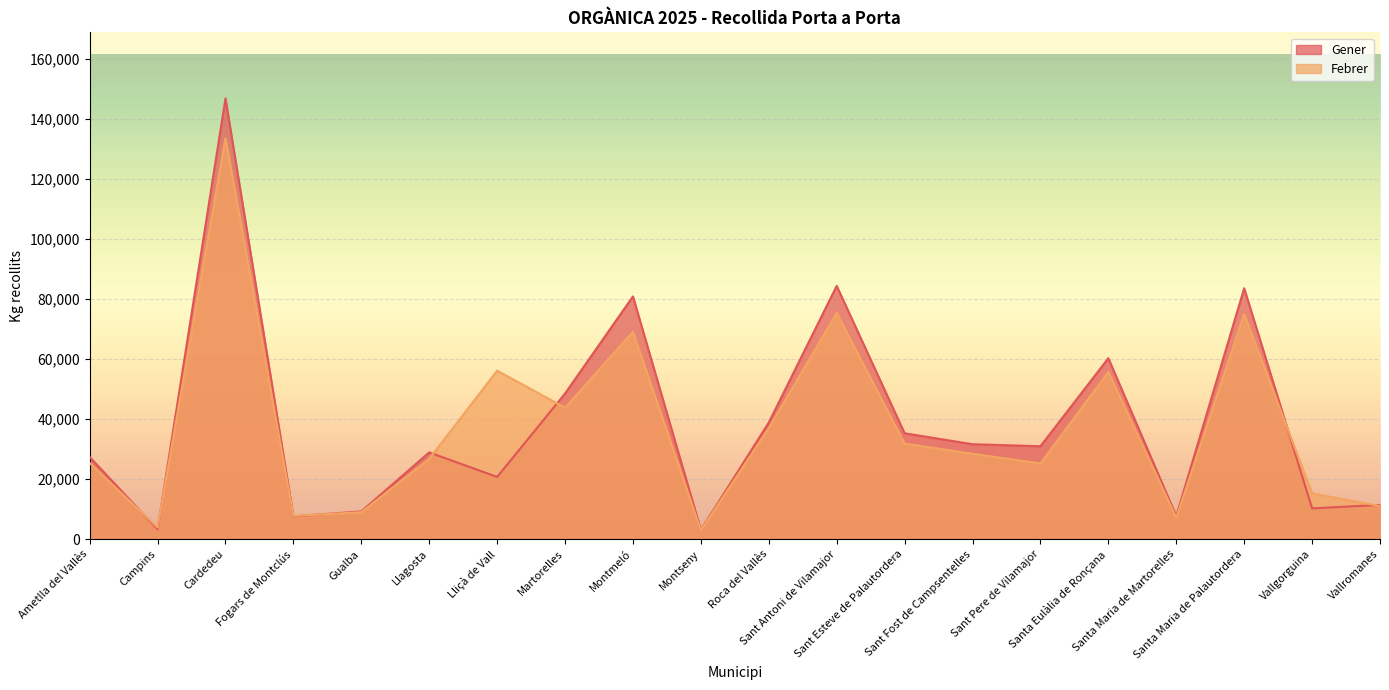

How many times do Febrer and Gener cross each other?

8